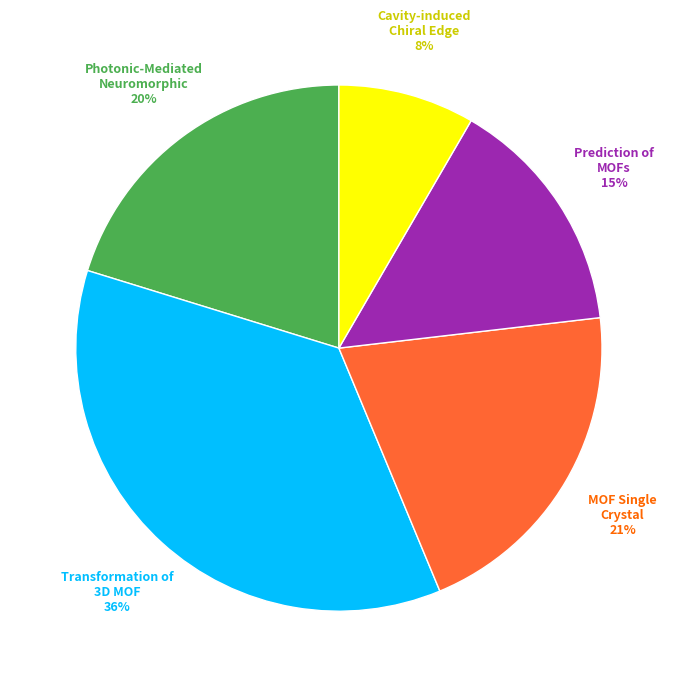

Does any single category account for the majority?

No